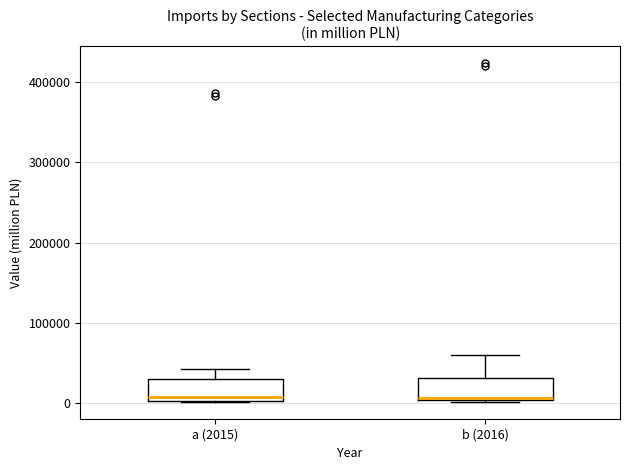

Reading left to right, read every box against the y-axis: the position of its median line, the range the box covers, and the ends of its whiskers. The values are not printed on the chart, so give them approximately, as read against the axis.

a (2015): median 10000, box 0 to 30000, whiskers 0 to 40000
b (2016): median 10000, box 0 to 30000, whiskers 0 to 60000